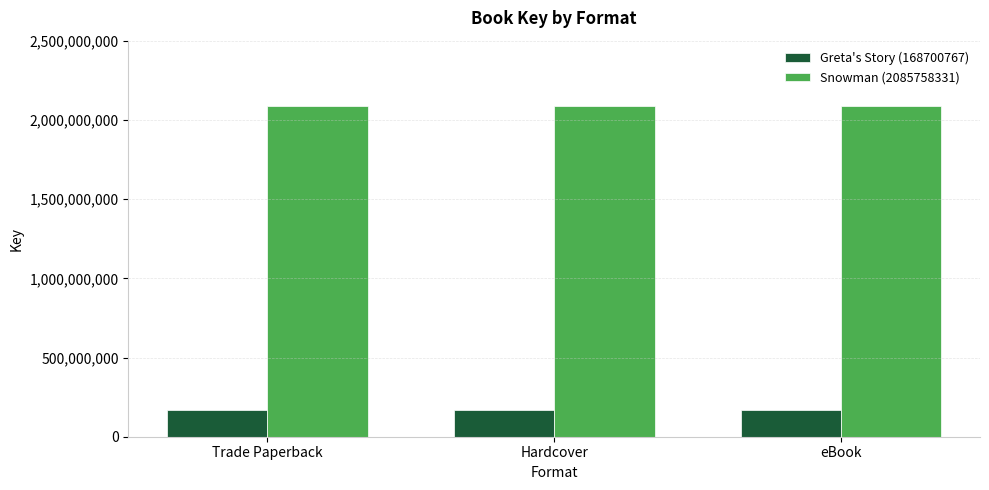

How many categories are shown in the chart?

3